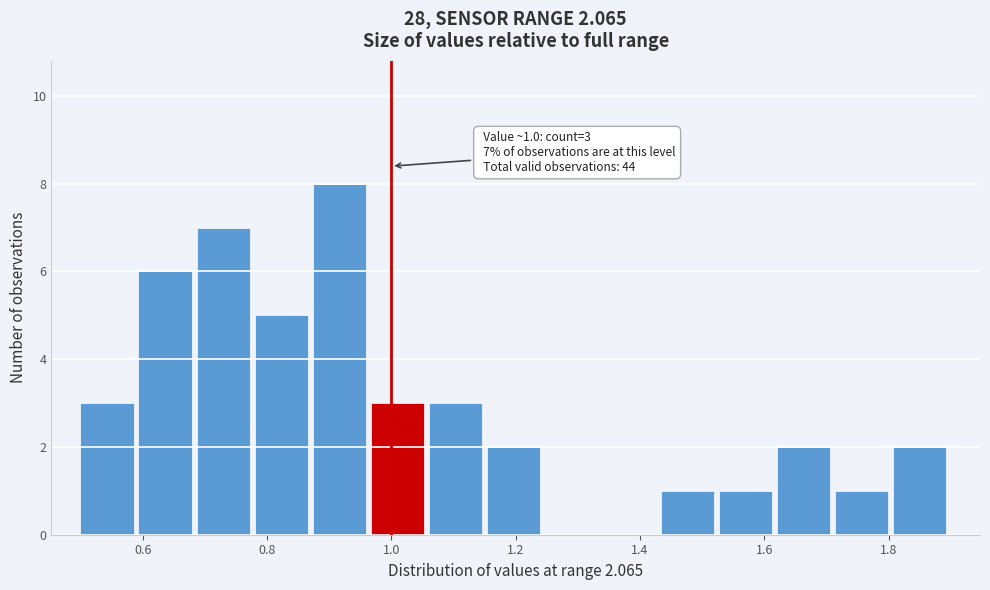

Over which range of the x-axis is the bar tallest?

0.88 to 0.96